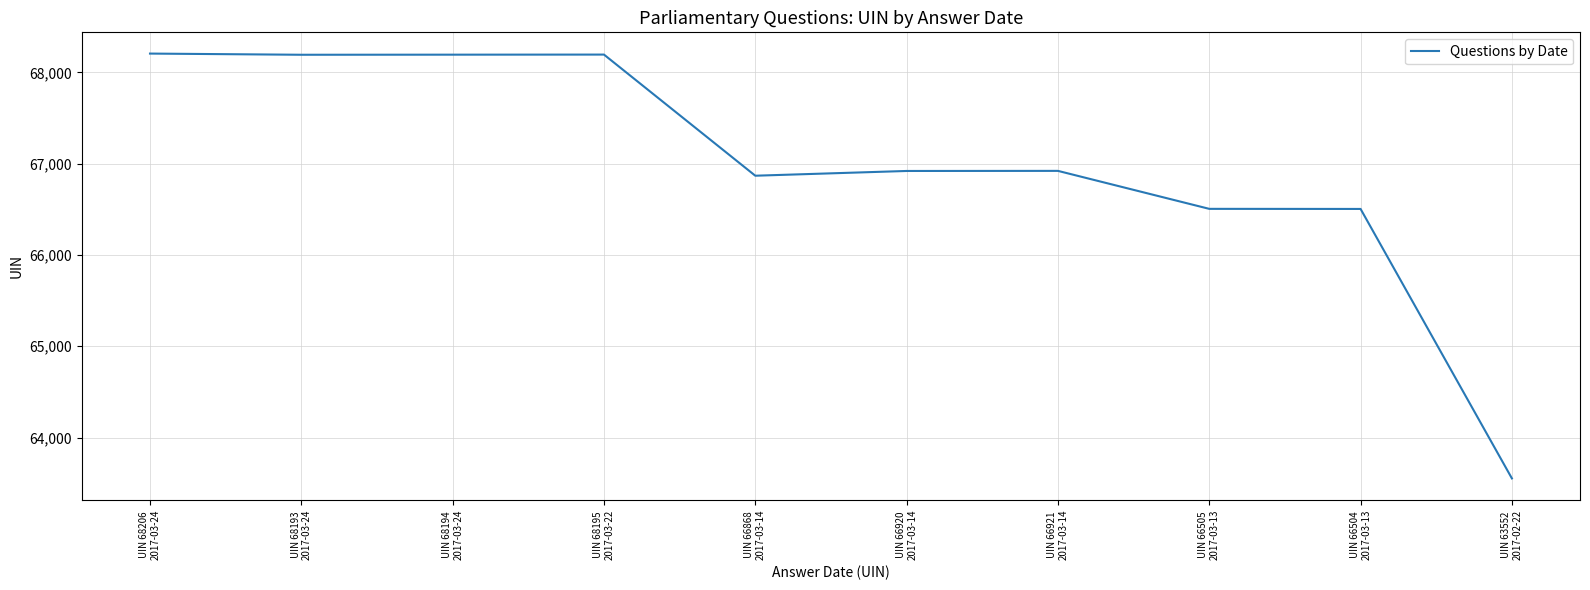

What is the maximum value shown in the chart?

68206